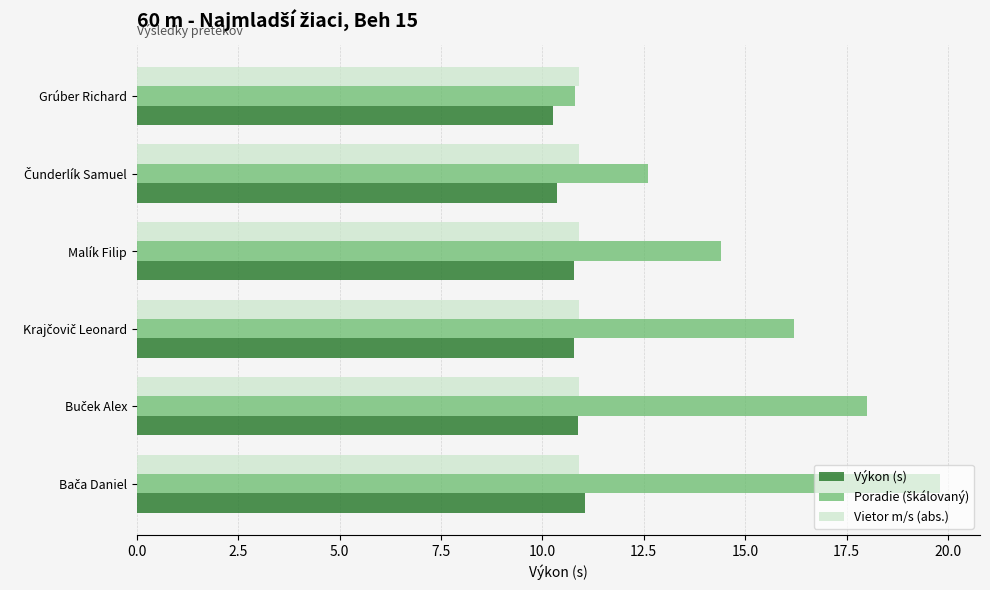

Count the number of data series in this chart.

3